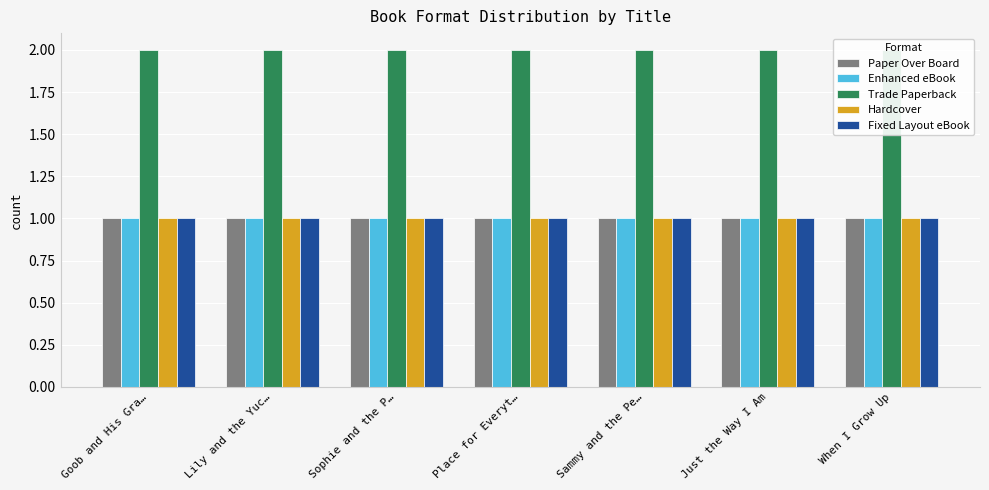

What position from the right is Just the Way I Am?

2